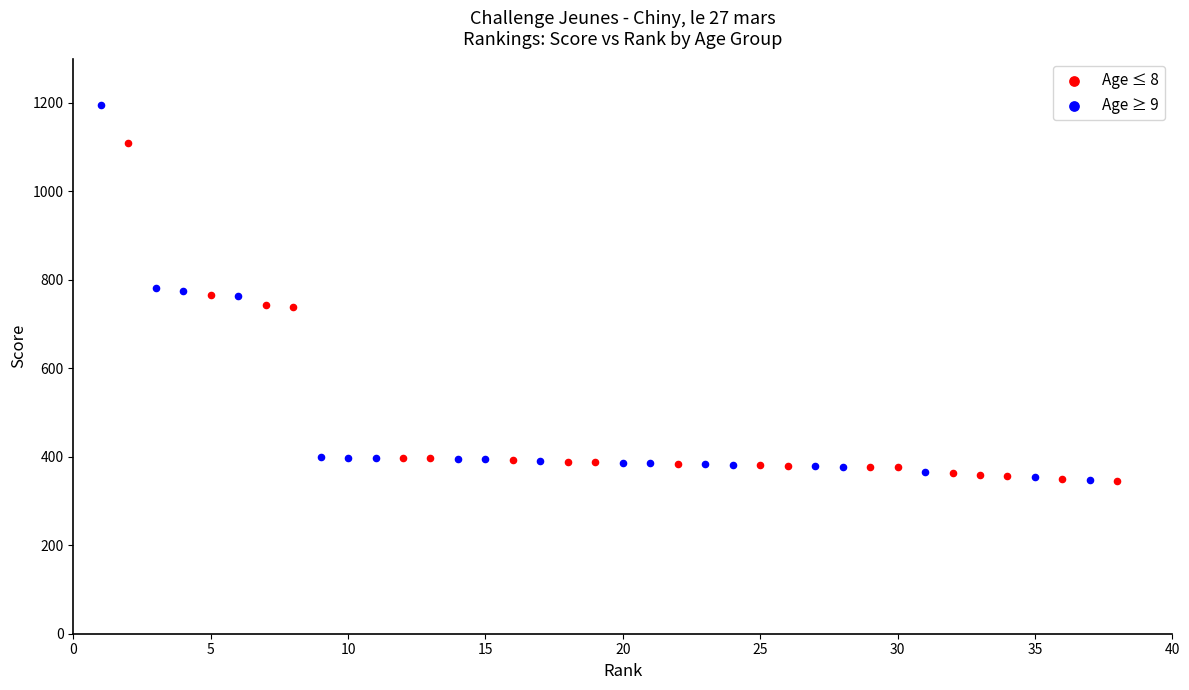

Which series has the largest Y range (max minus min)?

Age ≥ 9